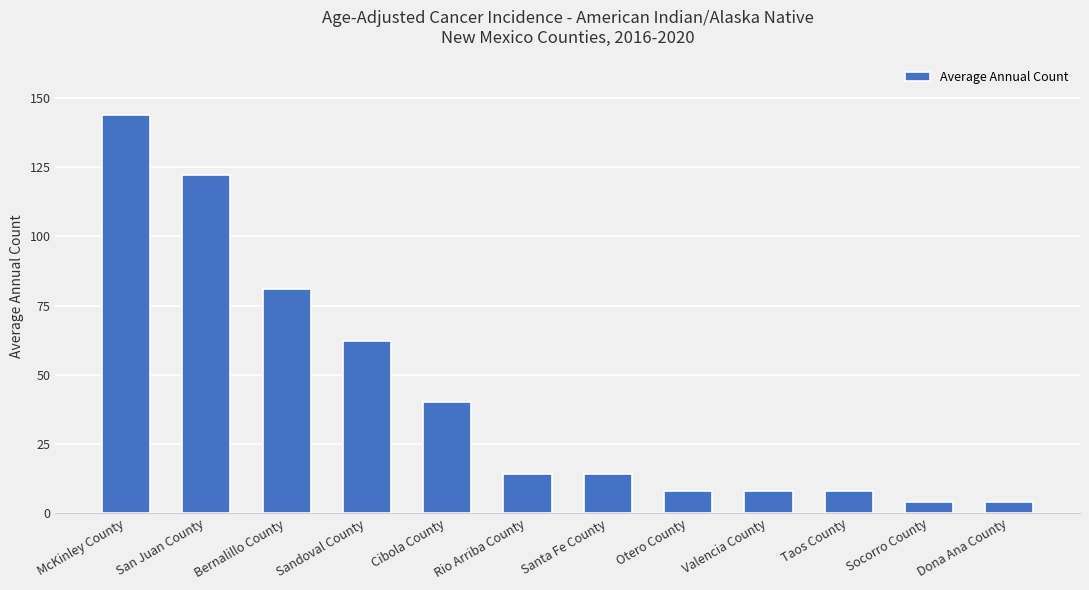

Which category has the highest value across all series?

McKinley County